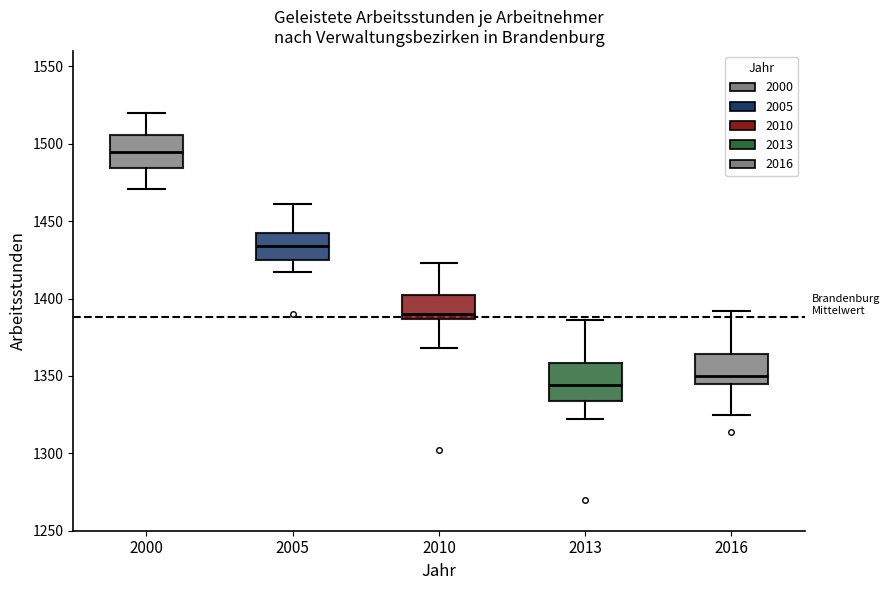

Where does the upper whisker of the box at x = 2016 end on the y-axis? The values are not printed on the chart, so give them approximately, as read against the axis.

1390